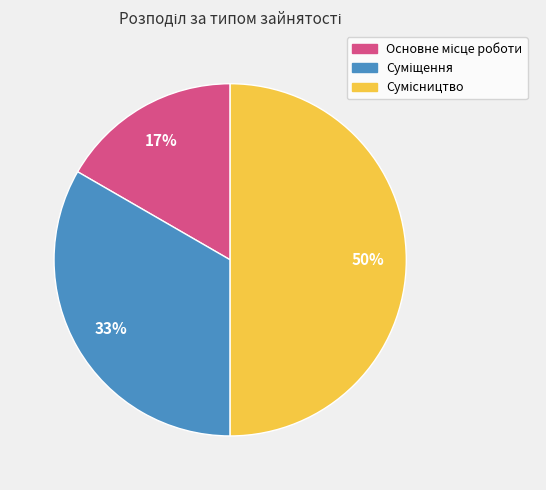

To the nearest percent, what is the difference between the largest and smallest slice percentages?

33%